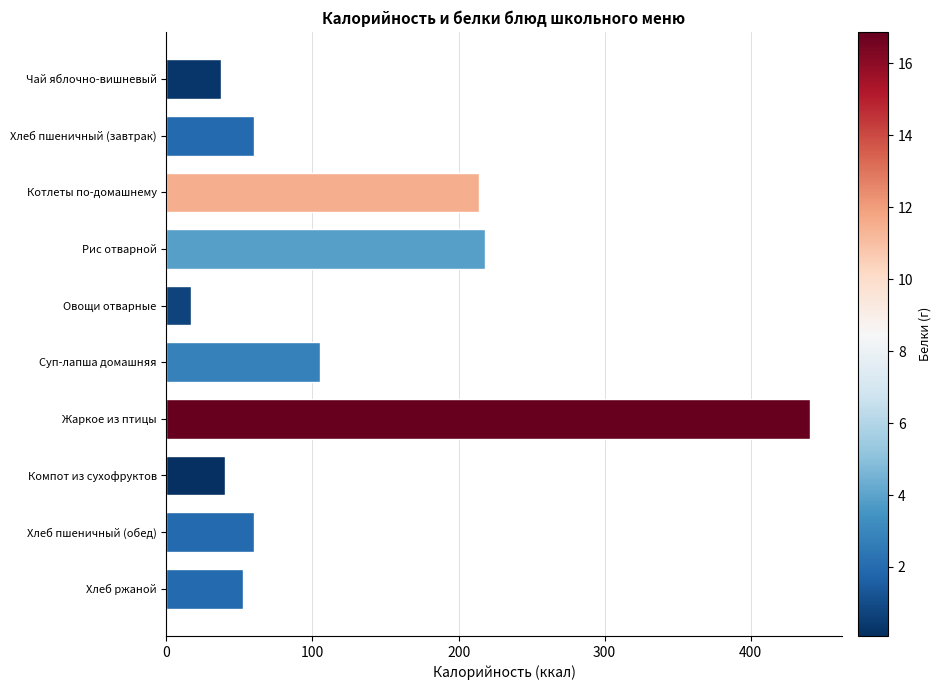

What is the value of the 8th bar from the top?

40.4